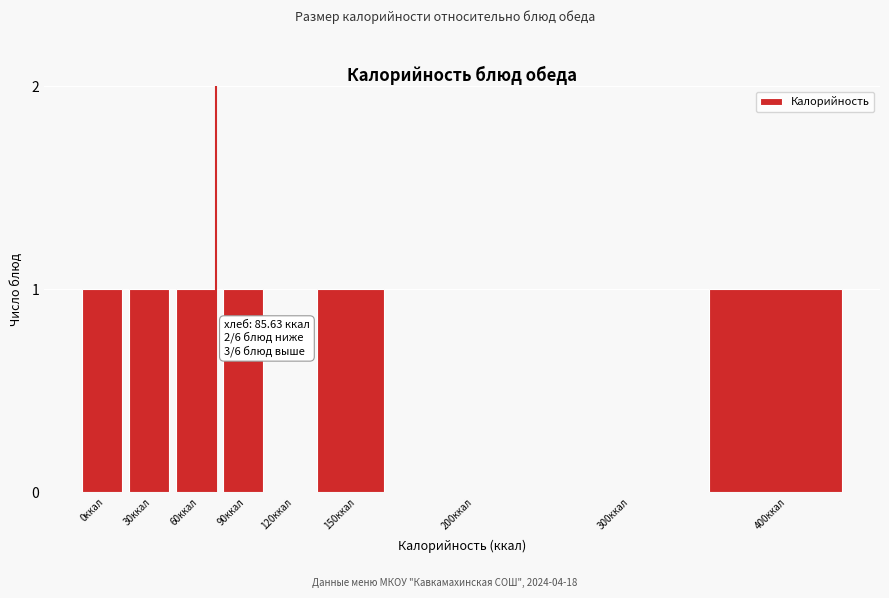

Reading left to right, what are all the values shown in this chart?

0ккал=1	30ккал=1	60ккал=1	90ккал=1	120ккал=0	150ккал=1	200ккал=0	300ккал=0	400ккал=1